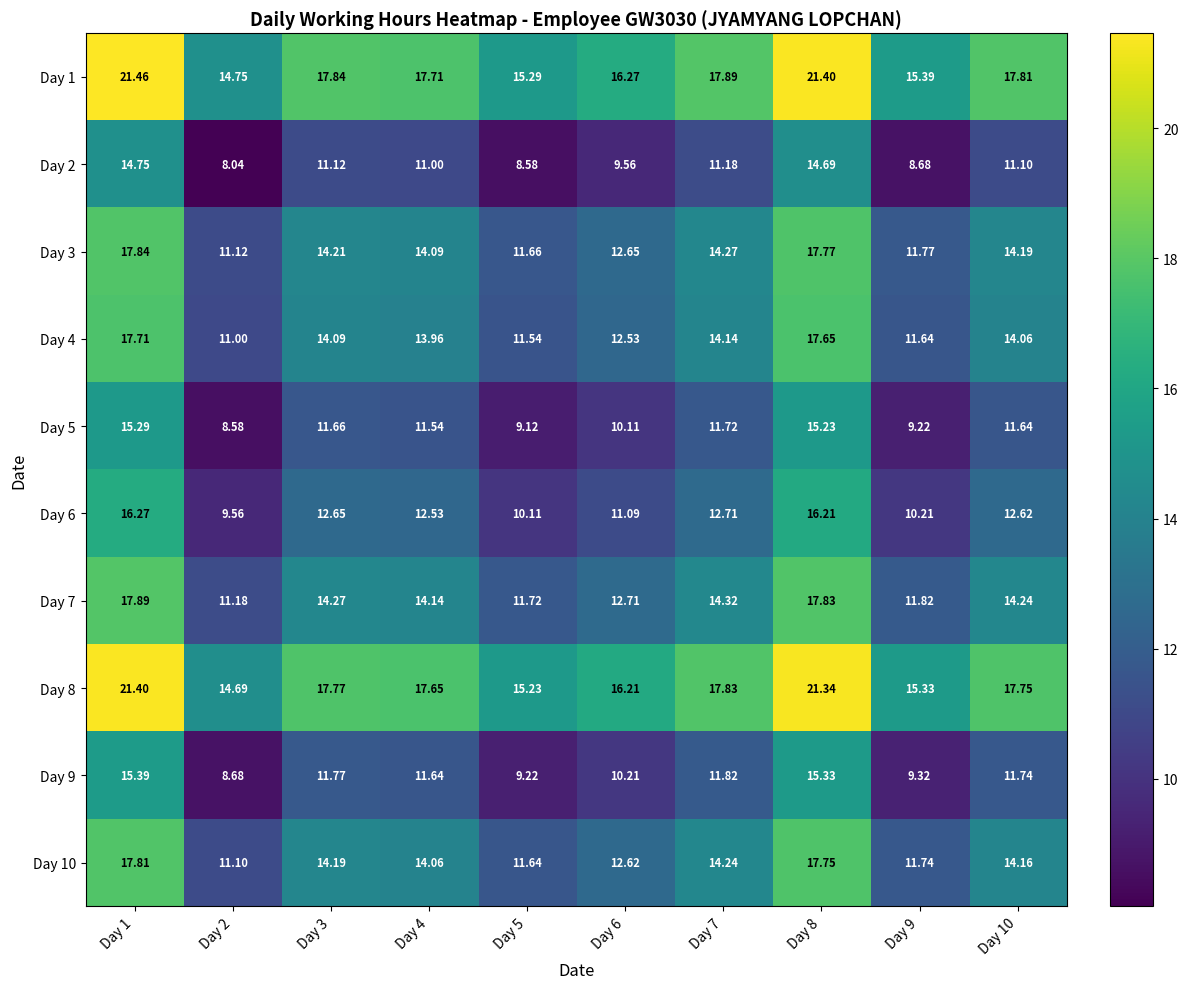

Is the value of Day 8 at Day 1 greater than the value of Day 7 at Day 1?

Yes